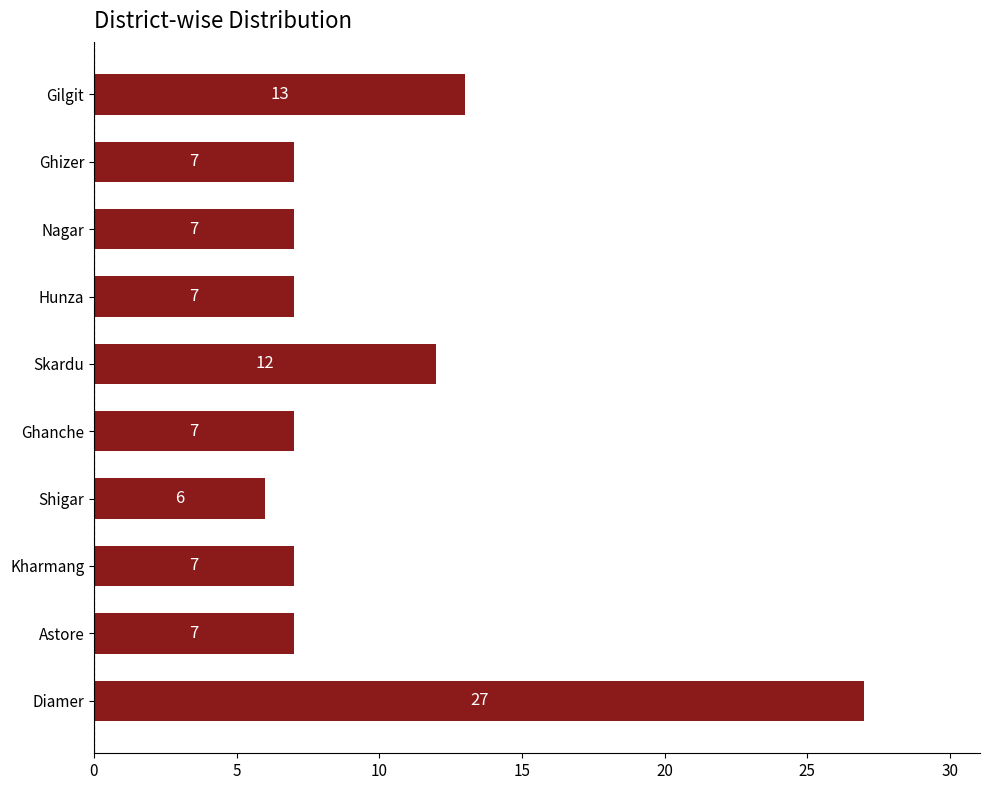

What is the difference between the maximum and minimum values?

21